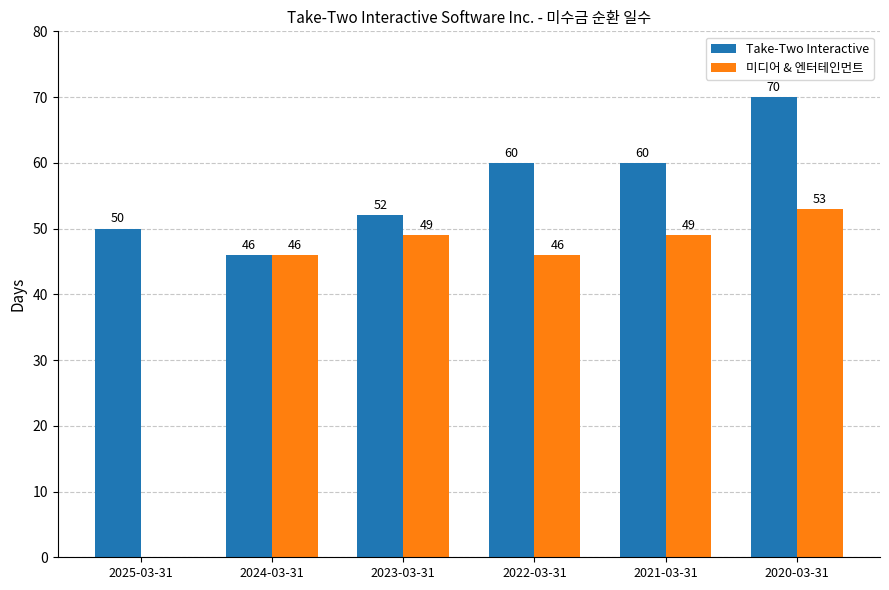

What are all the series names shown in the legend?

Take-Two Interactive, 미디어 & 엔터테인먼트